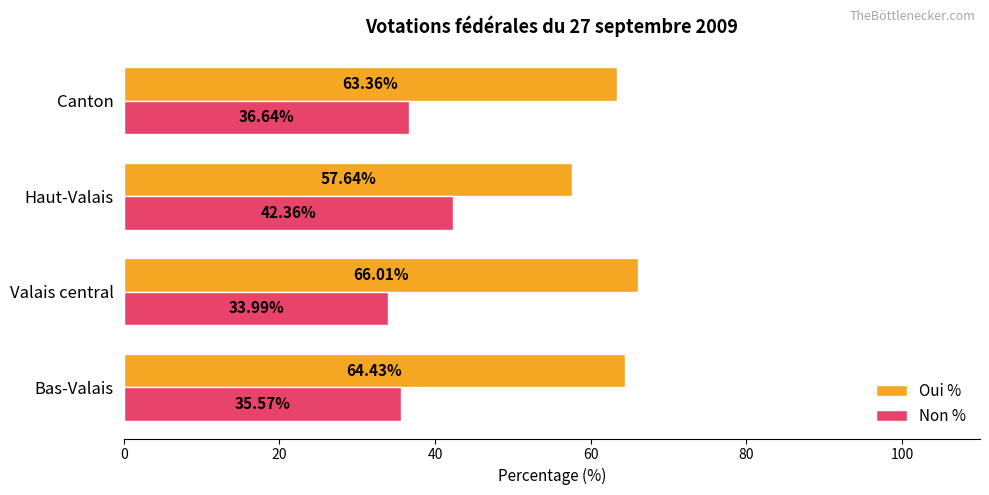

What is the maximum value for Oui %?

66.0